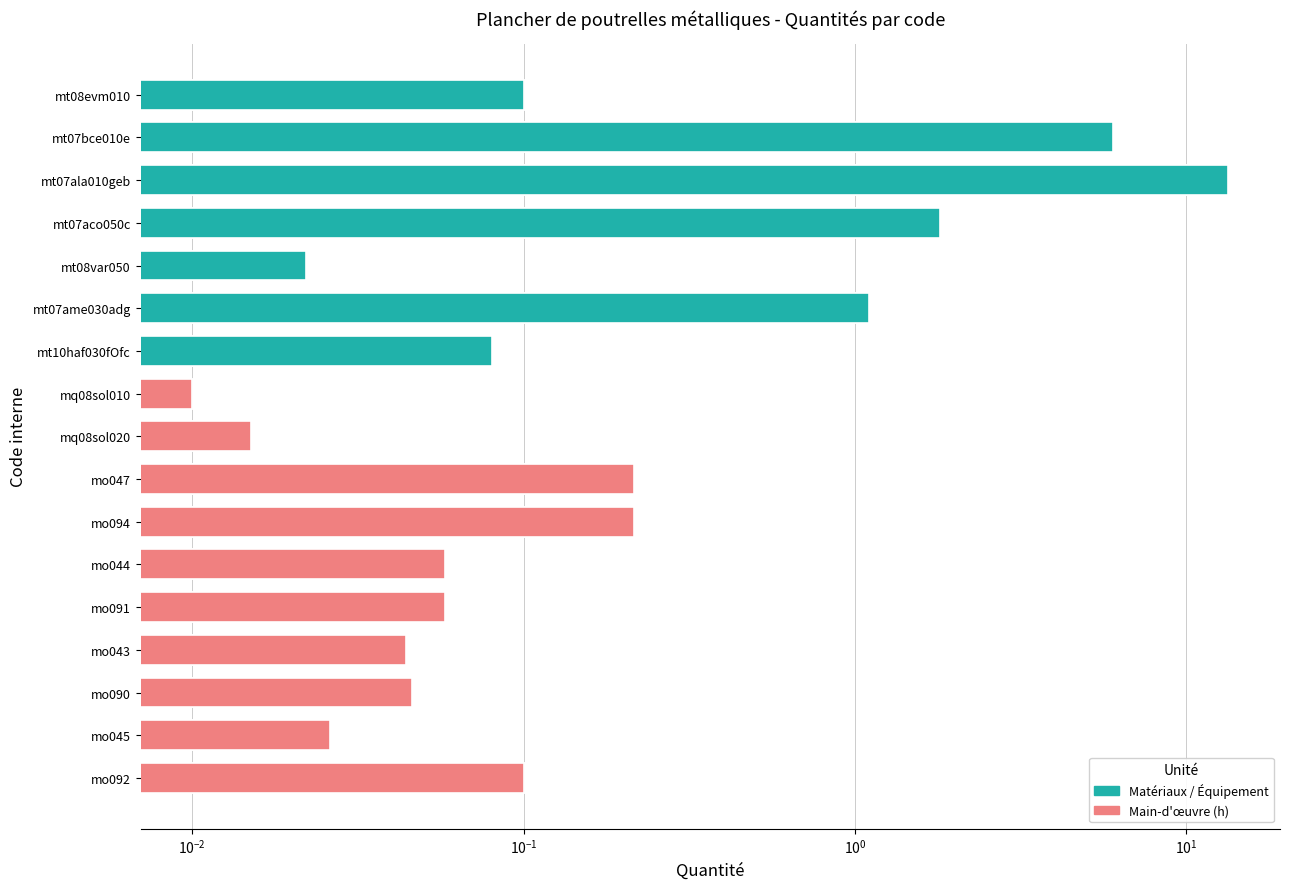

What is the difference between the maximum and minimum values?

13.4